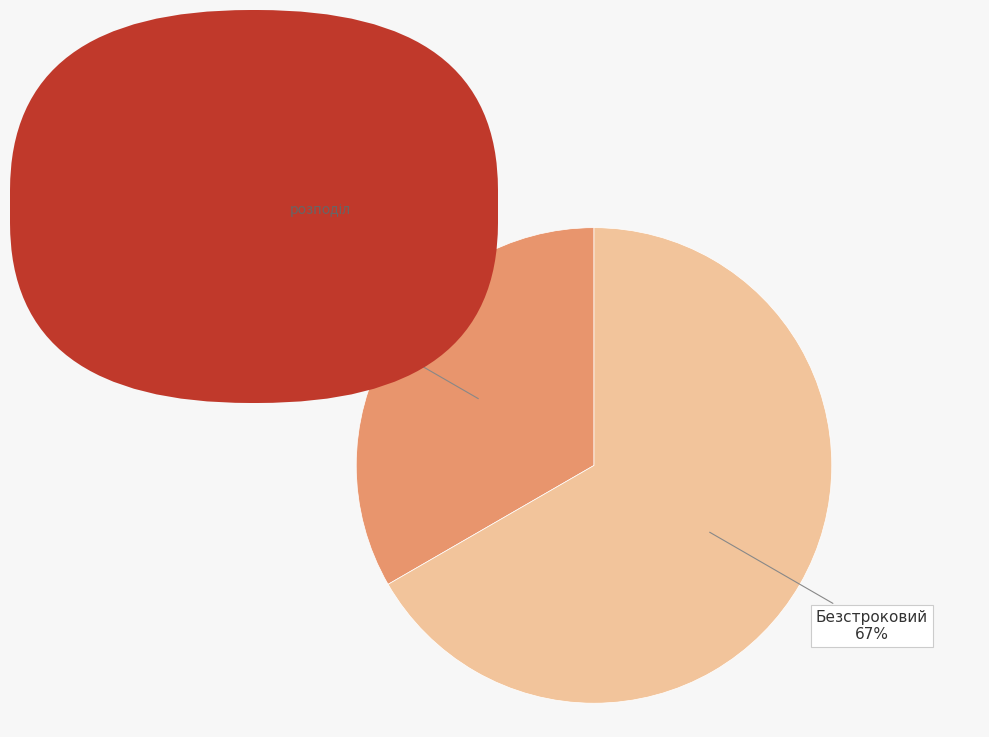

What percentage is the Безстроковий slice, to the nearest percent?

67%